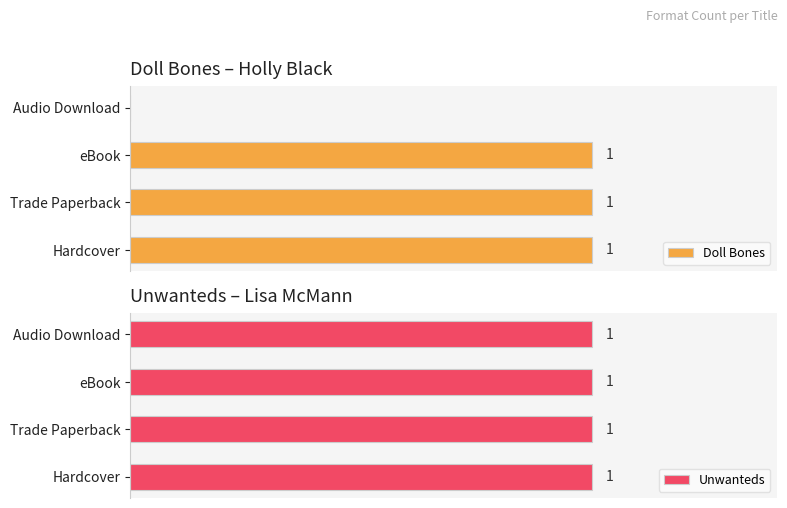

Which series has the widest spread of values?

Doll Bones